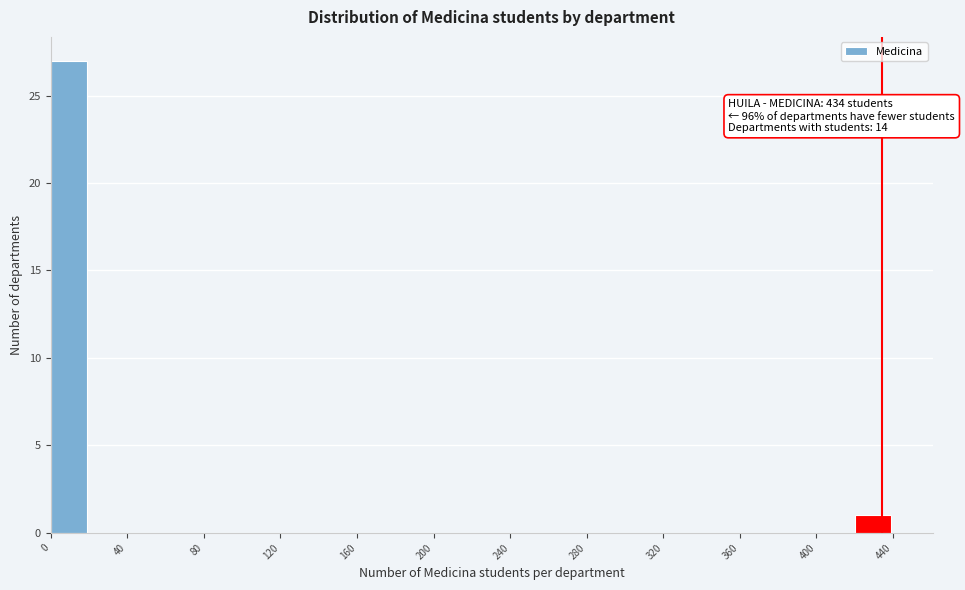

Which range on the x-axis has the tallest bar?

0 to 20